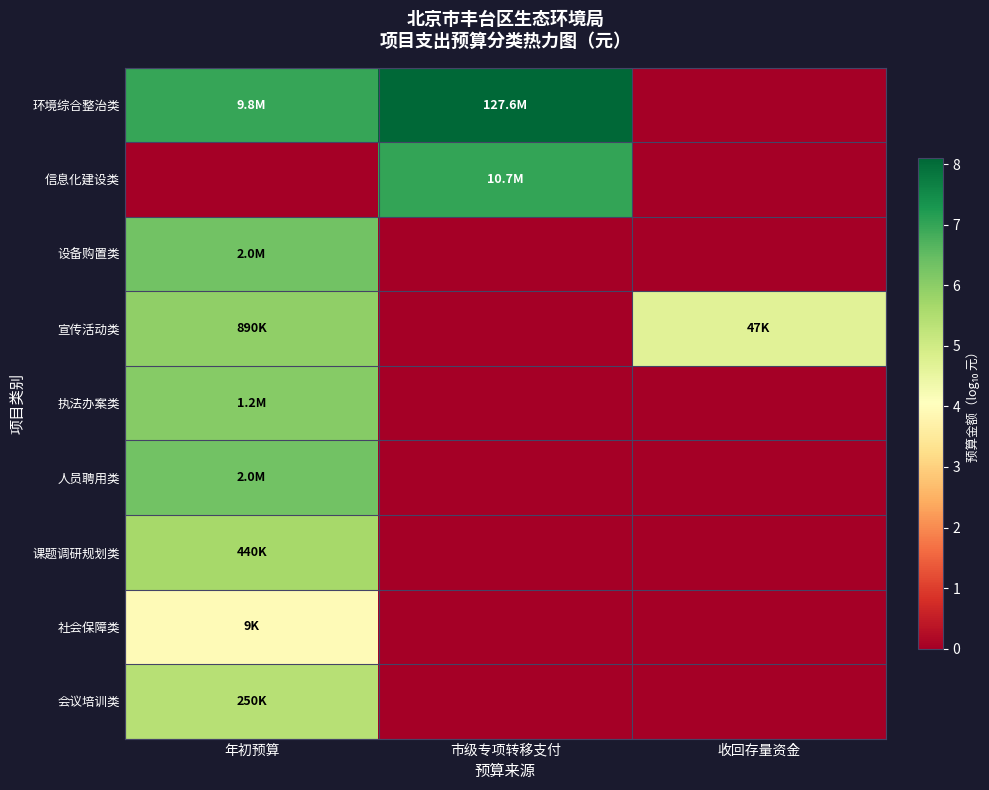

At how many categories does at least one series exceed 7?

1